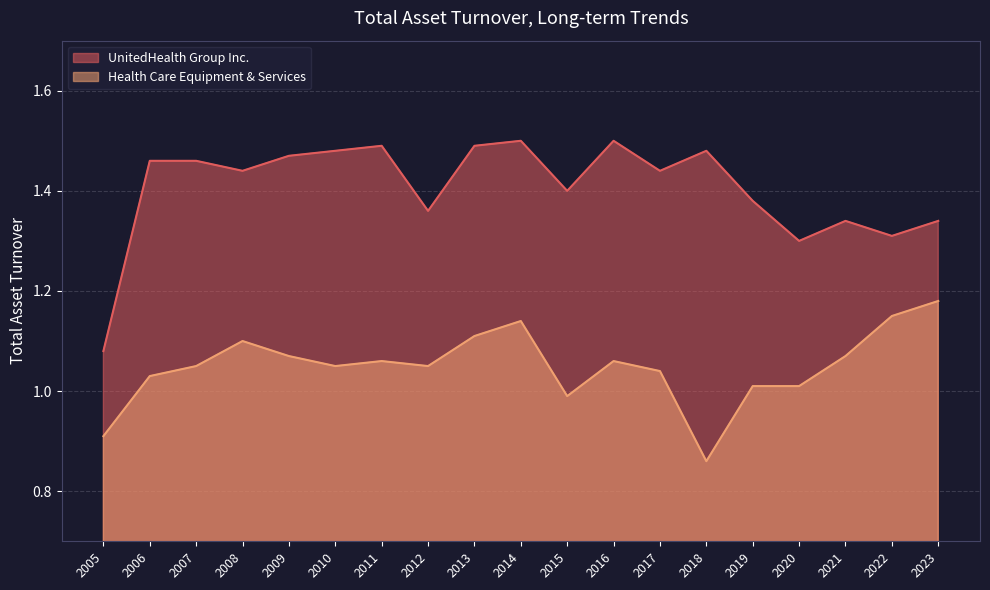

How many distinct data groups are displayed?

2